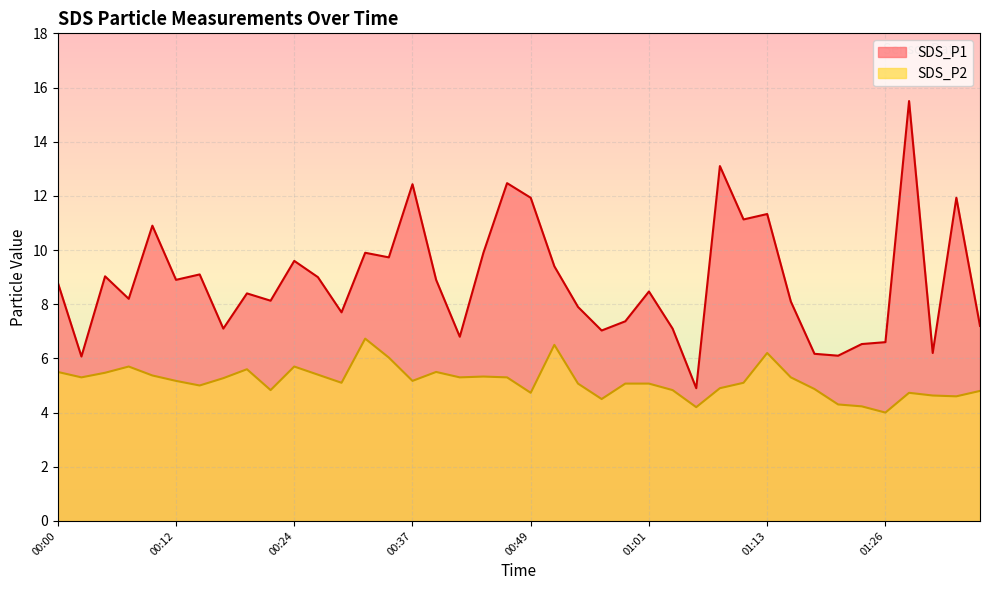

What is the approximate value of SDS_P2 at 00:34?

6.0